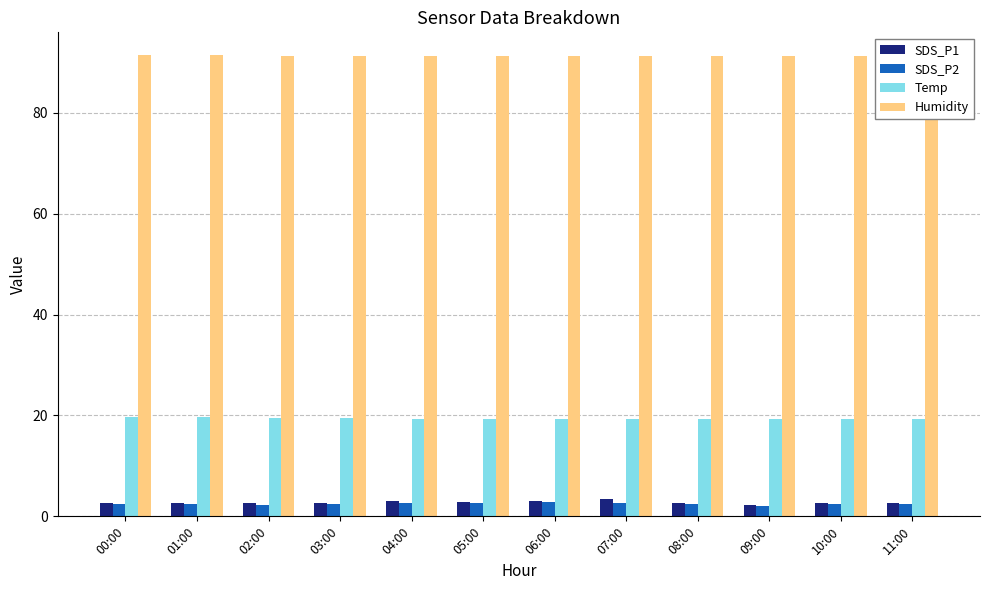

What value does the SDS_P2 series have at 04:00?

2.6